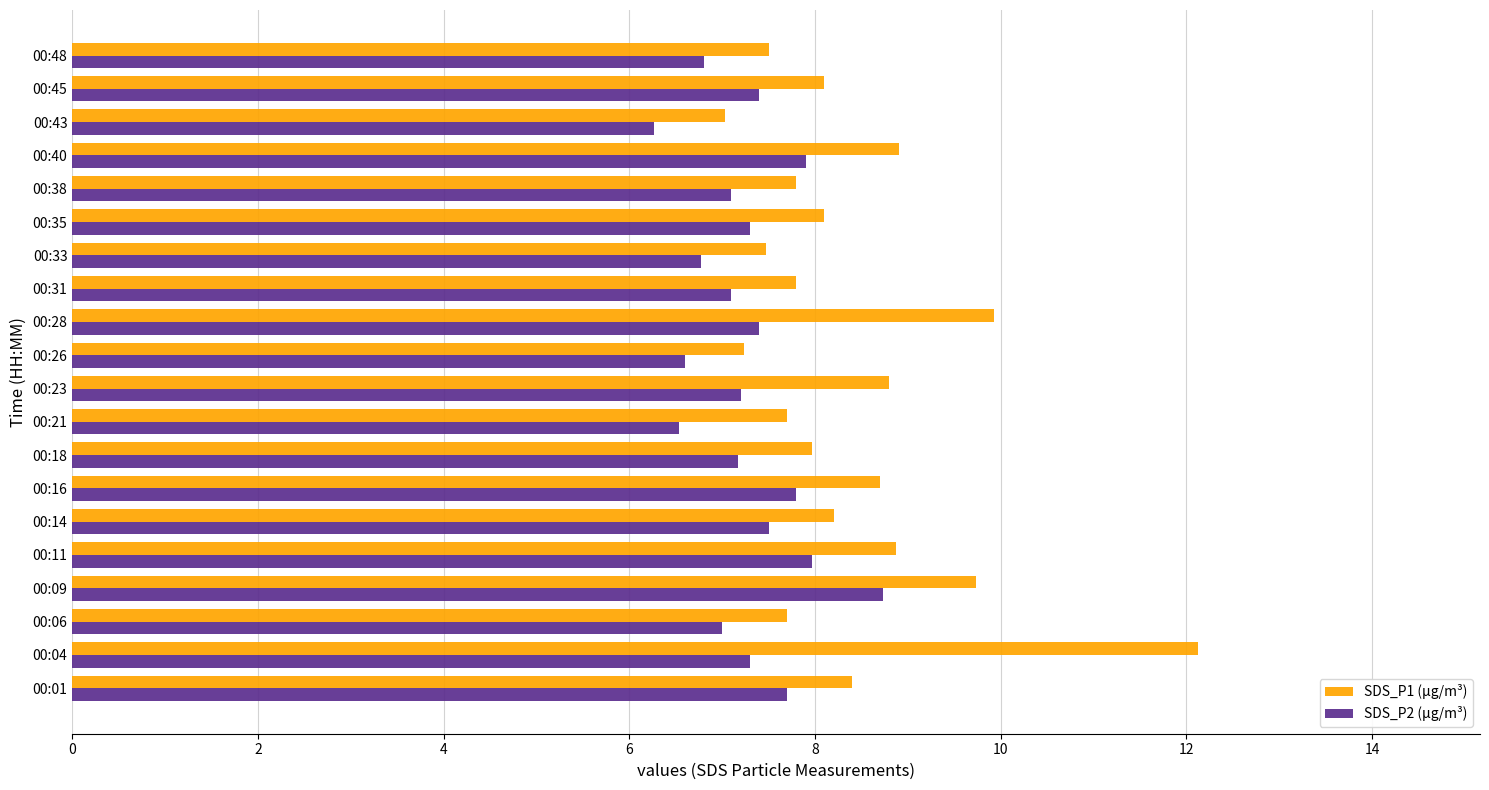

Count the number of categories in the chart.

20